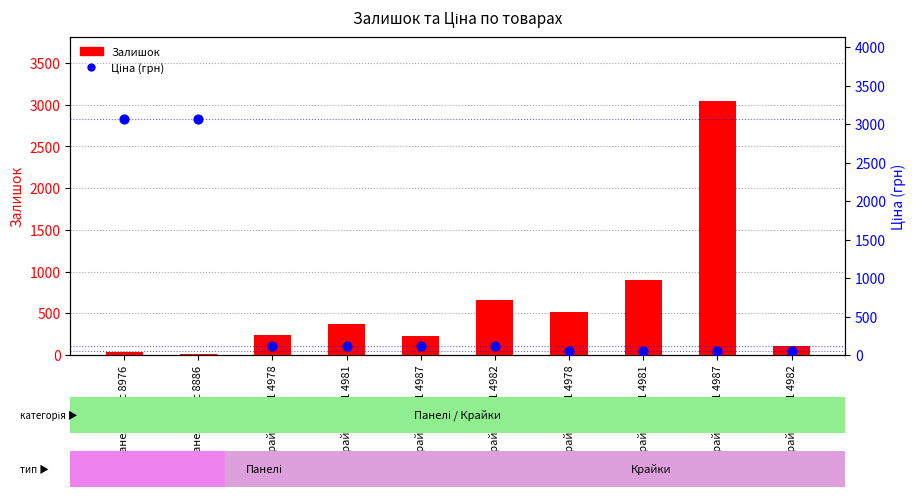

What is the total value across all series at Панель Alvic 8976?

3090.7